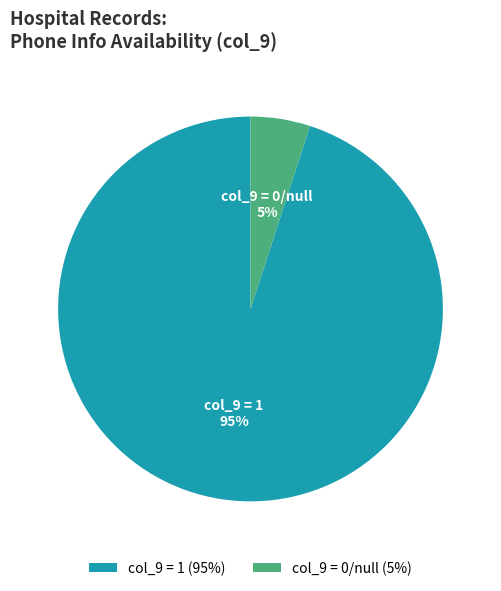

Combined, do col_9 = 0/null and col_9 = 1 account for over 50%?

Yes